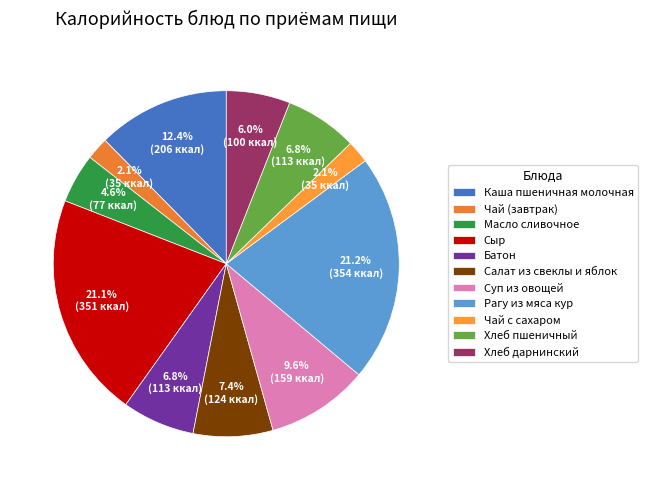

Which has a higher value, Хлеб дарнинский or Чай с сахаром?

Хлеб дарнинский